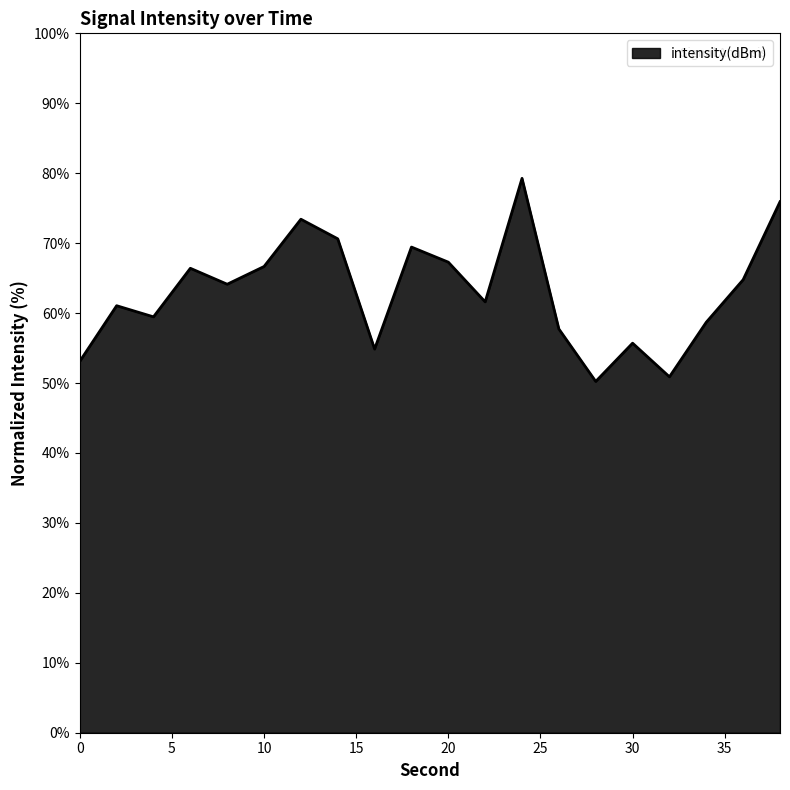

What is the difference between the maximum and minimum values?

29.0